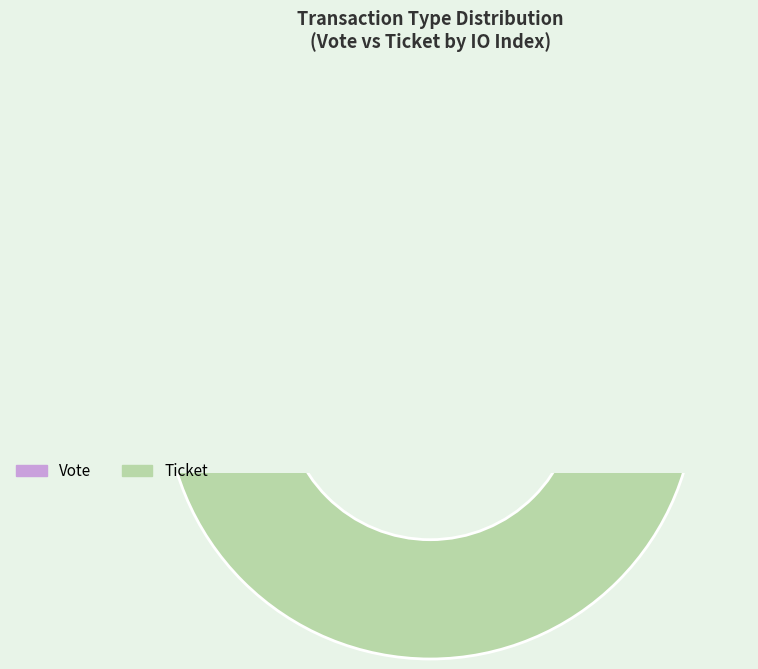

Rank the categories by value from lowest to highest.

Ticket, Vote